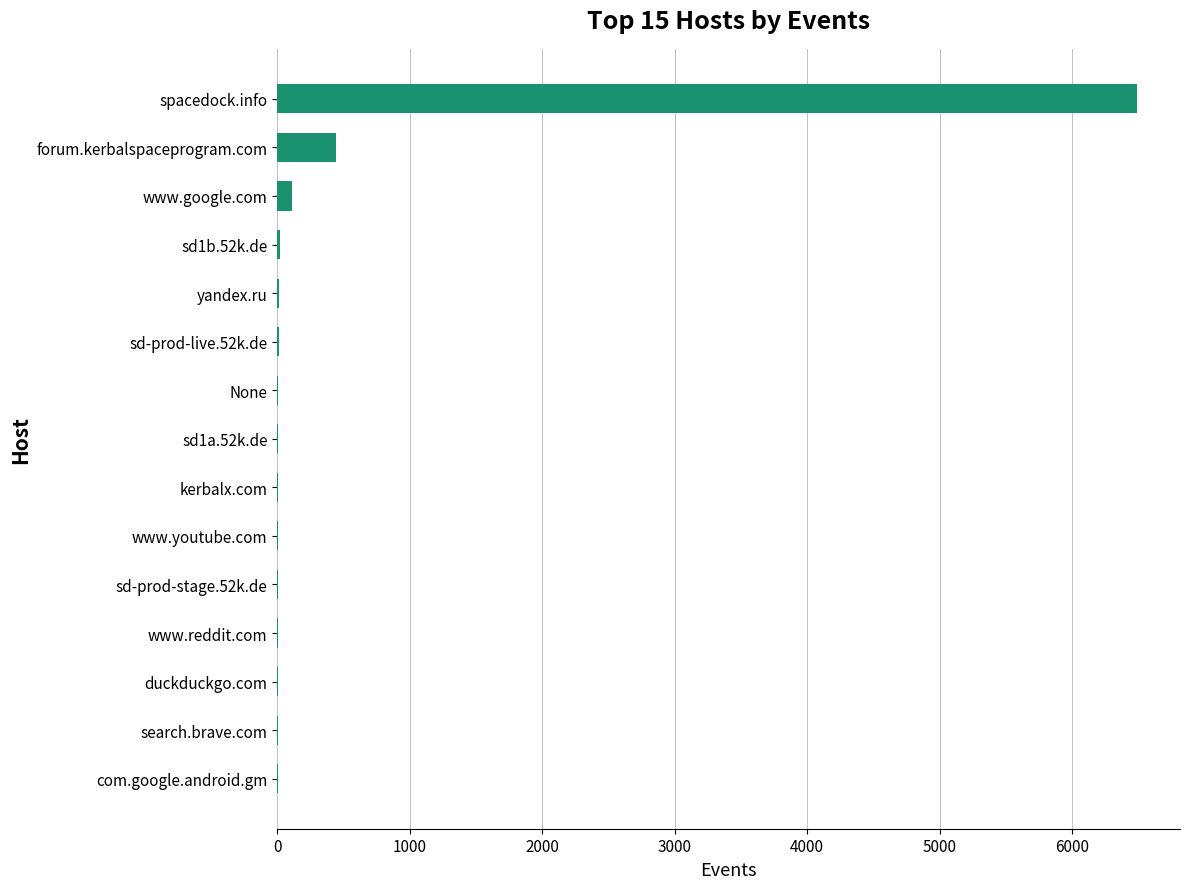

Are the bars grouped side by side (vs. stacked)?

No